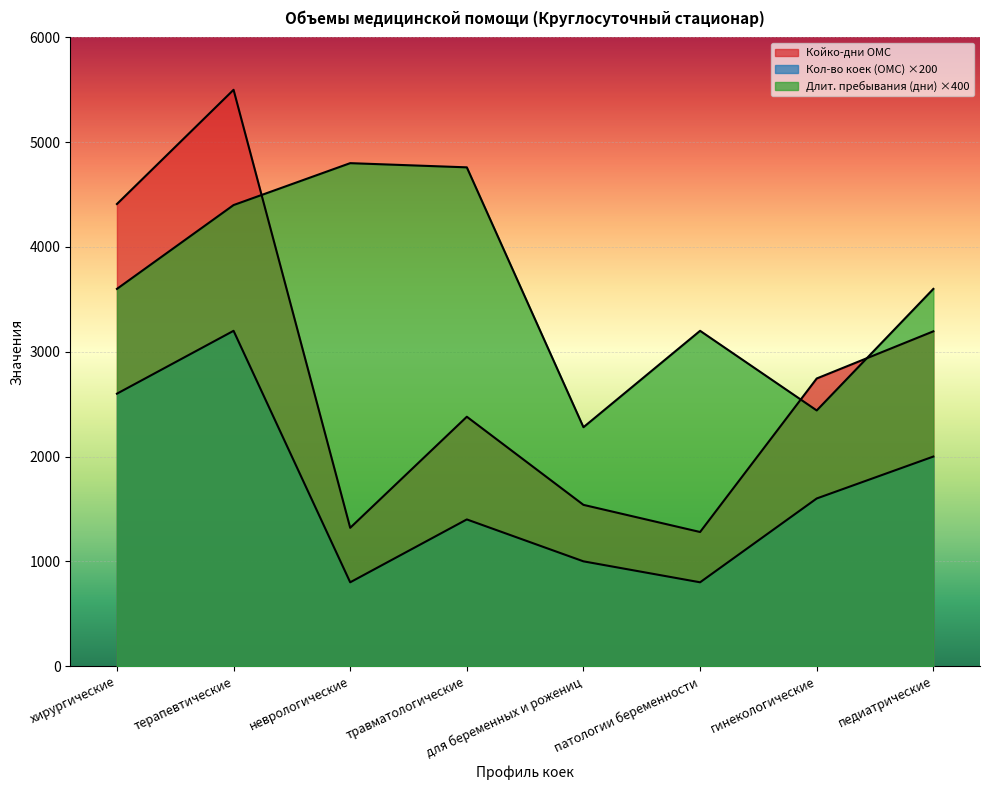

Rank the series by their average value, from highest to lowest.

Средняя длительность пребывания (дни), Койко-дни ОМС, Кол-во коек (ОМС)